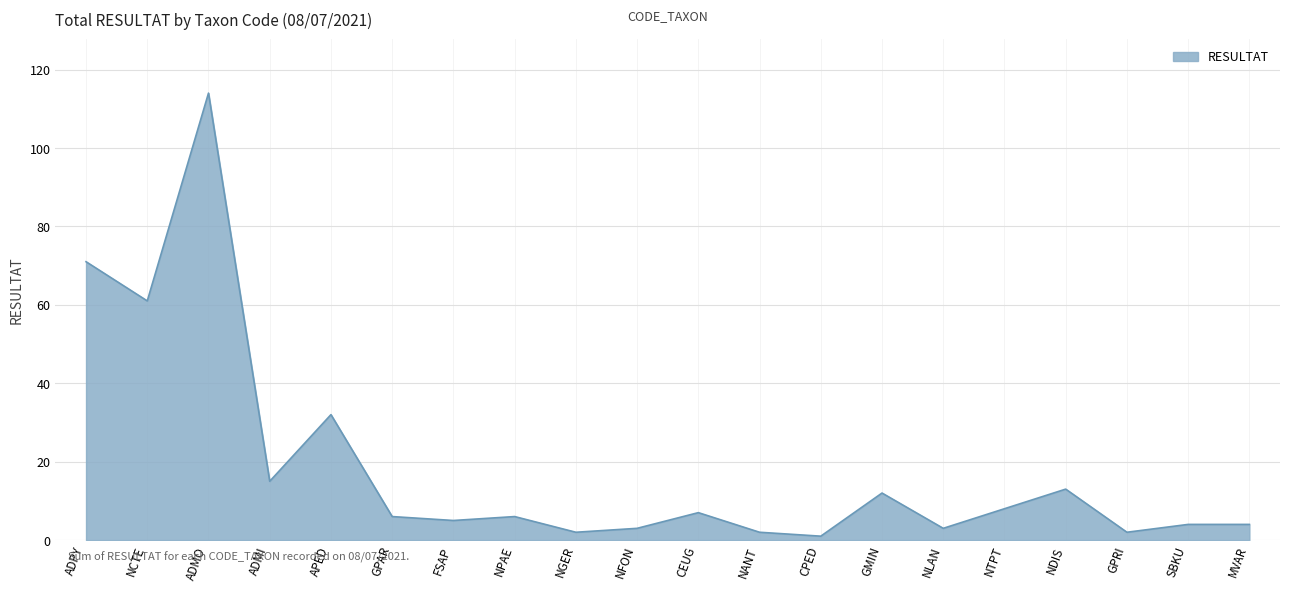

Reading left to right, what are all the values shown in this chart?

ADPY=71	NCTE=61	ADMO=114	ADMI=15	APED=32	GPAR=6	FSAP=5	NPAE=6	NGER=2	NFON=3	CEUG=7	NANT=2	CPED=1	GMIN=12	NLAN=3	NTPT=8	NDIS=13	GPRI=2	SBKU=4	MVAR=4